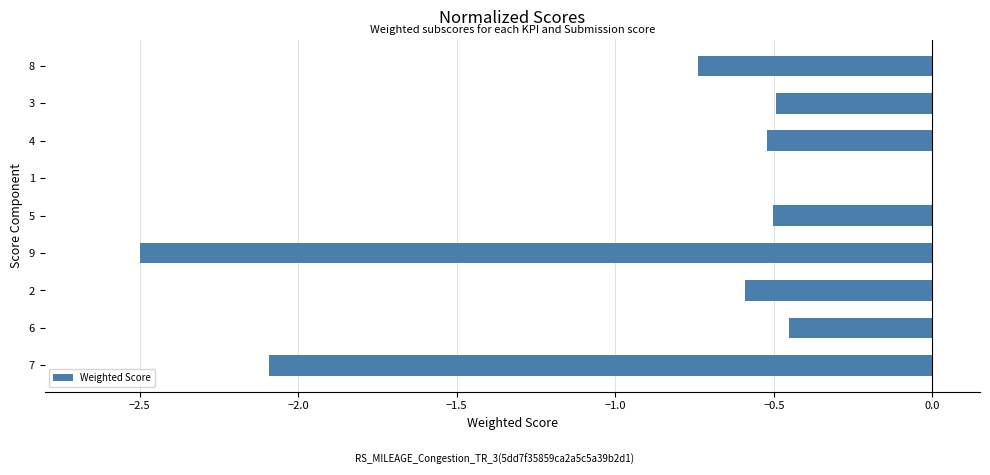

What is the sum of all values?

-7.9